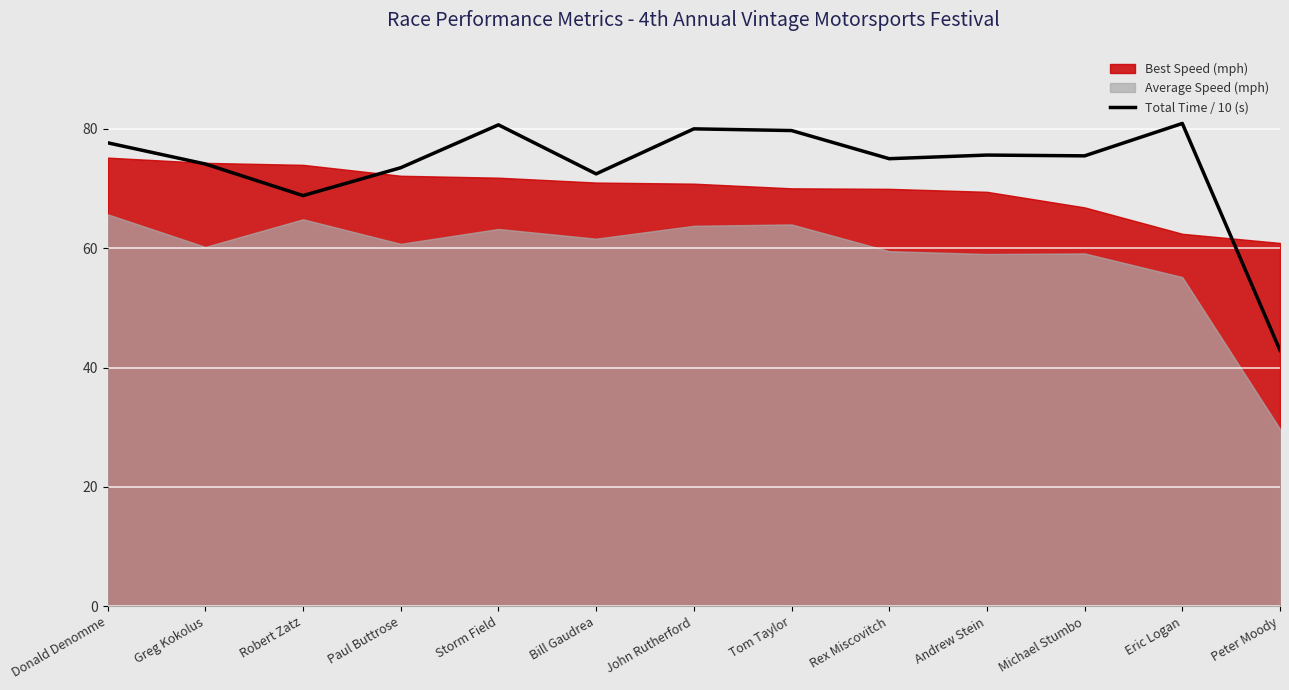

Where is Total Time / 10 (s) nearest to the value 61?

Robert Zatz